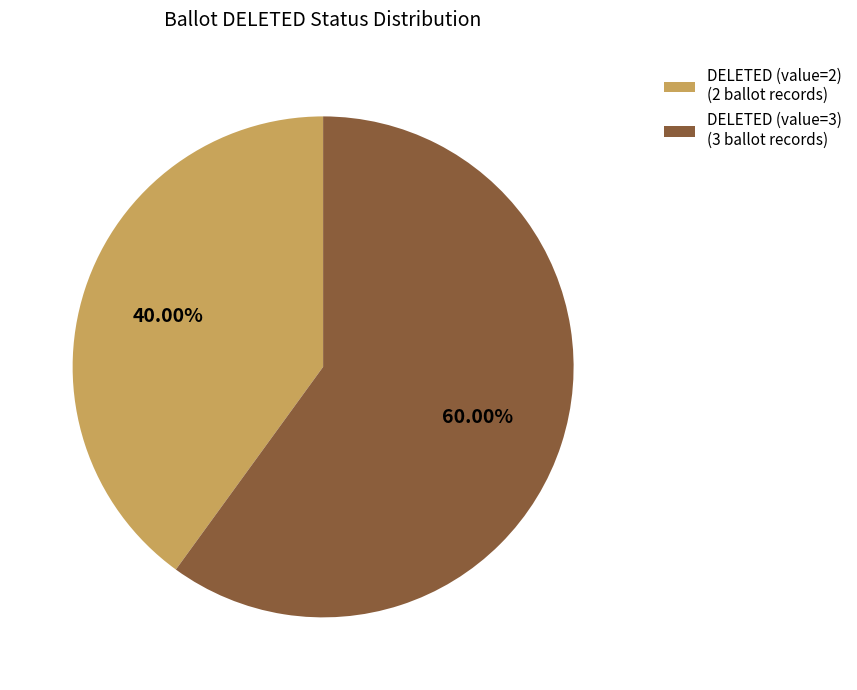

Which slice is the largest?

DELETED (value=3) (3 ballot records)